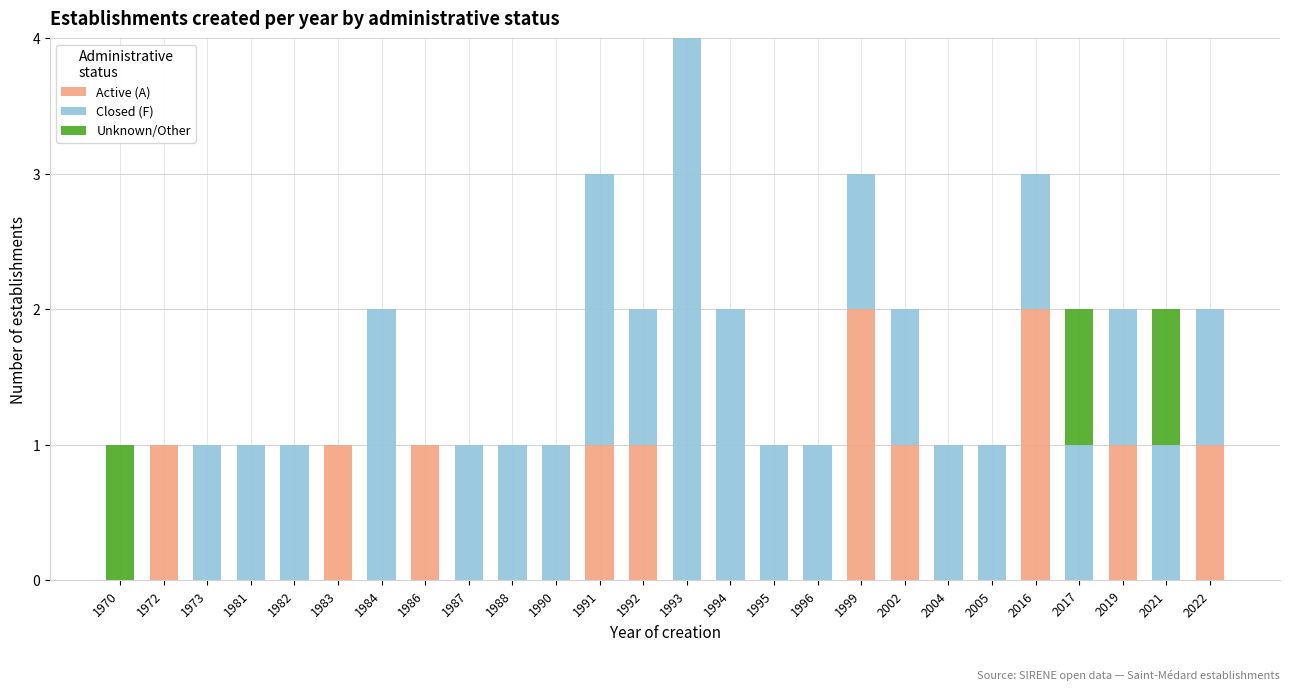

True or false: Active (A) has a value of 1 at 1992.

True